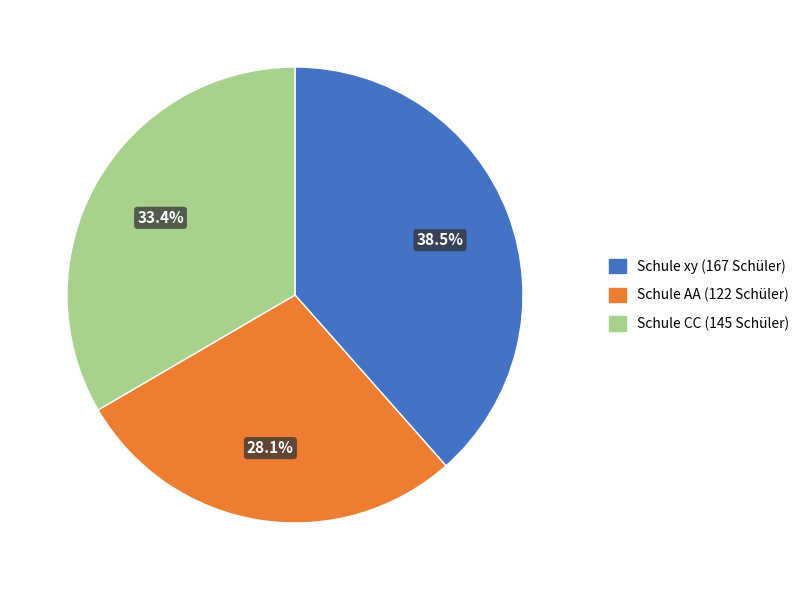

Combined, what portion of the pie is Schule AA (122 Schüler) and Schule CC (145 Schüler)?

61.5%